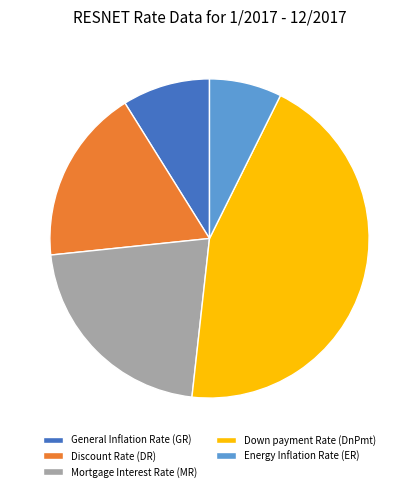

The Energy Inflation Rate (ER) slice represents 7% of the pie. True or false?

True